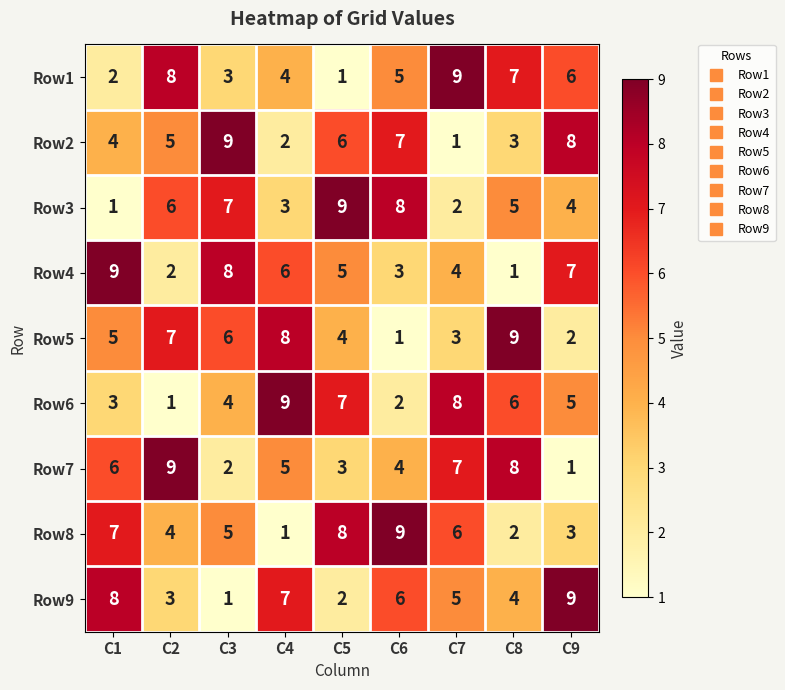

What is the difference between the highest and lowest values at C8?

8